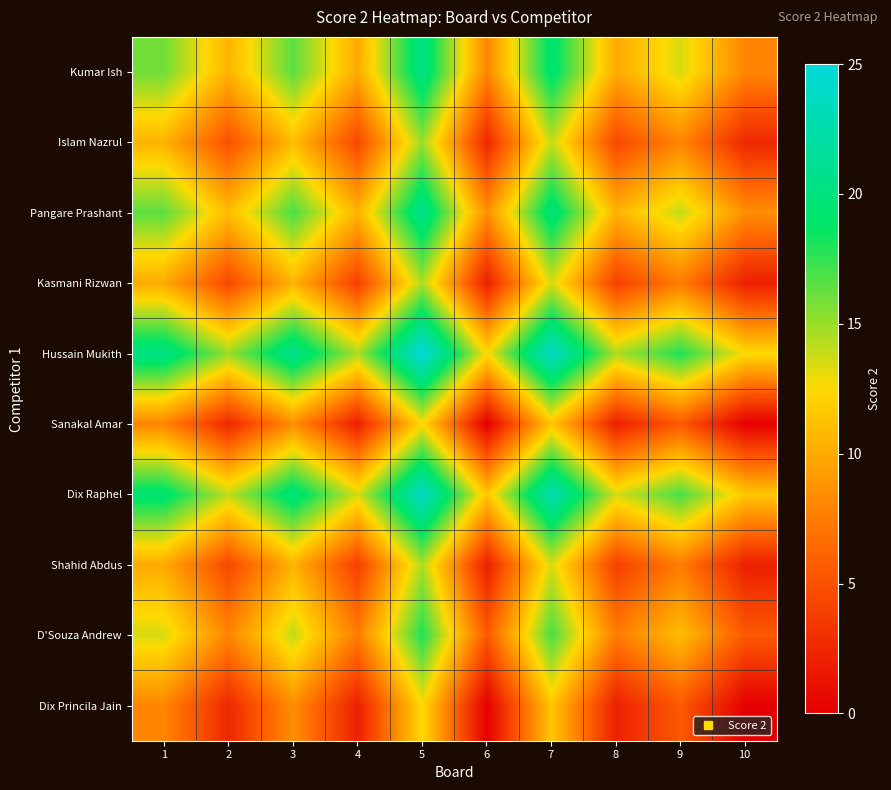

How many data points does each series have?

10